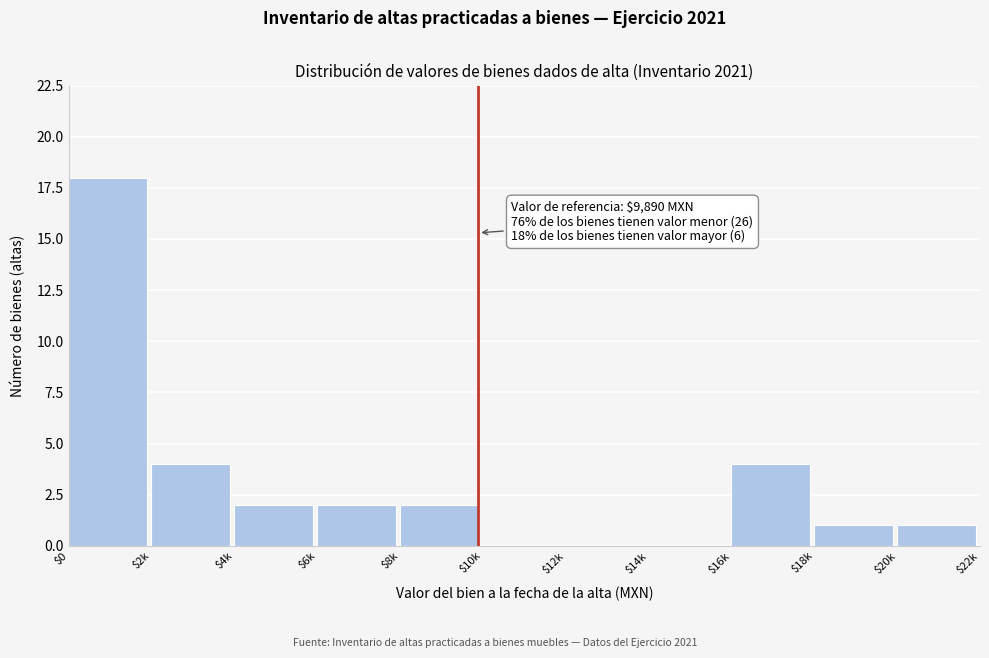

Is it true that the value at $0 is 18?

True